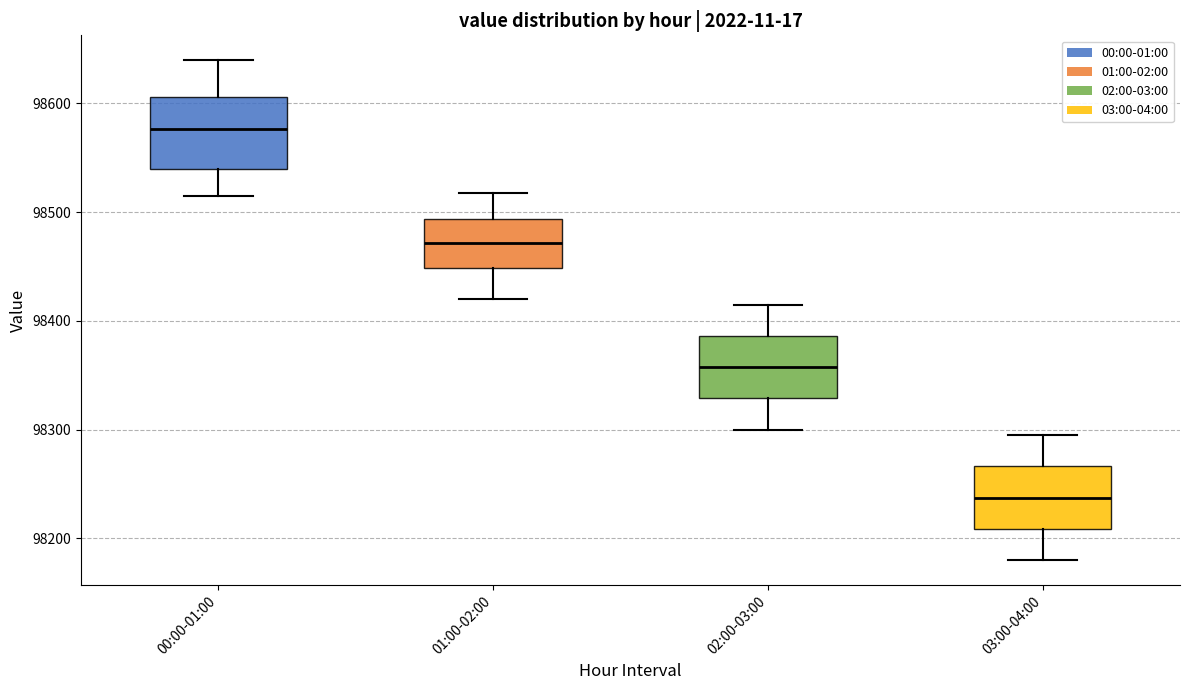

Reading left to right, transcribe this box plot: for each box, give where its median line is, the range the box spans, and where its two whiskers end, as read against the y-axis. The values are not printed on the chart, so give them approximately, as read against the axis.

00:00-01:00: median 98580, box 98540 to 98610, whiskers 98520 to 98640
01:00-02:00: median 98470, box 98450 to 98490, whiskers 98420 to 98520
02:00-03:00: median 98360, box 98330 to 98390, whiskers 98300 to 98420
03:00-04:00: median 98240, box 98210 to 98270, whiskers 98180 to 98300